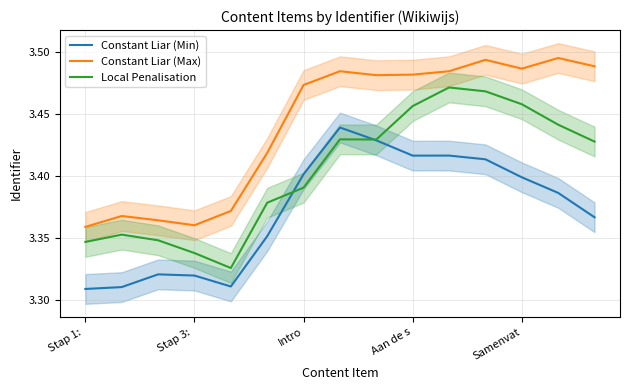

True or false: Constant Liar (Min) has more than 1 points higher than both neighbors.

True